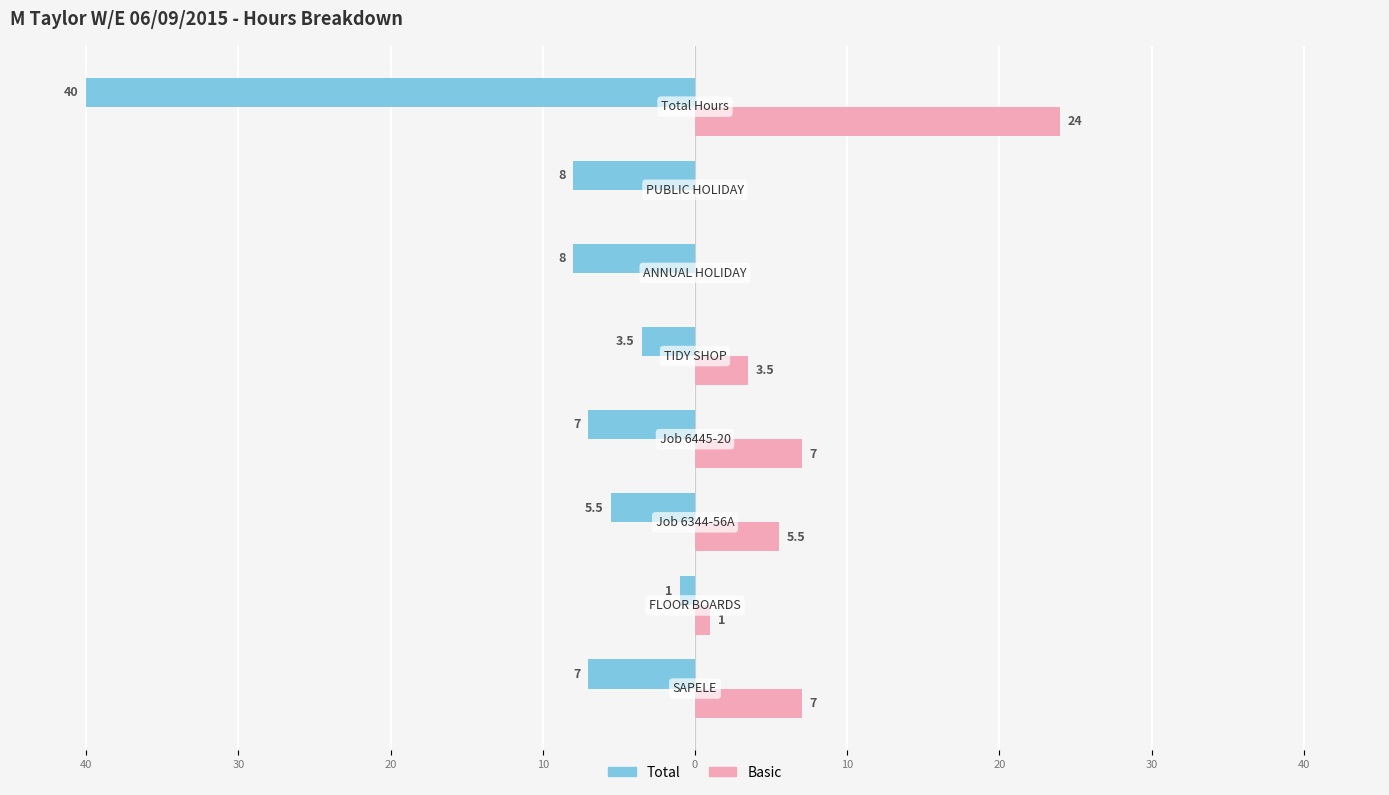

What are all the series names shown in the legend?

Total, Basic